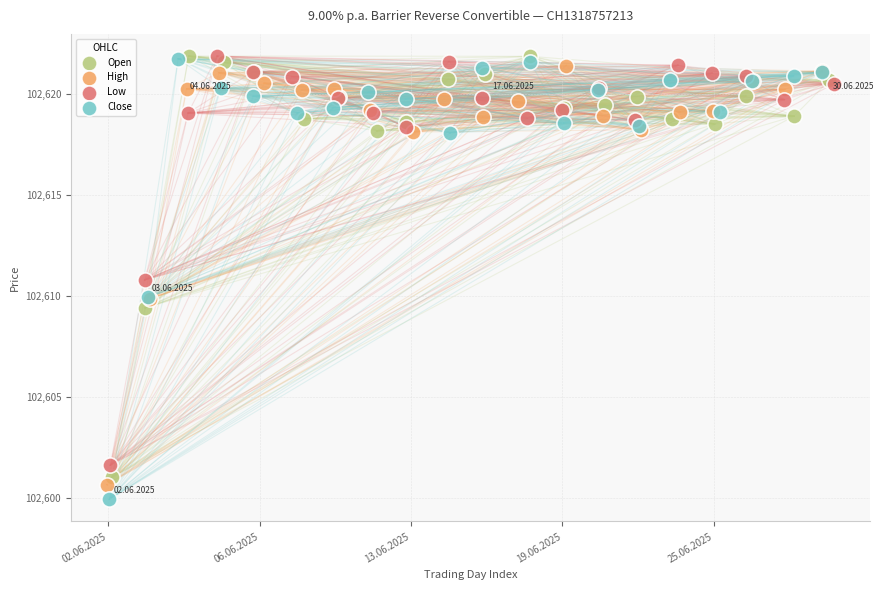

Which series has the largest Y range (max minus min)?

Close